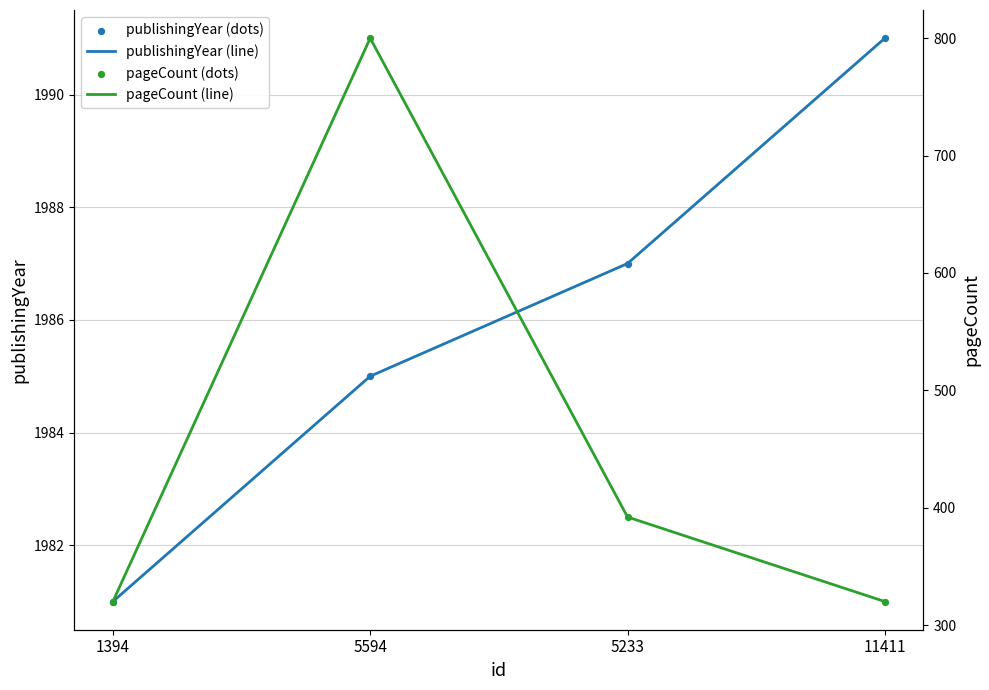

What are all the series names shown in the legend?

publishingYear (line), publishingYear (dots), pageCount (line), pageCount (dots)